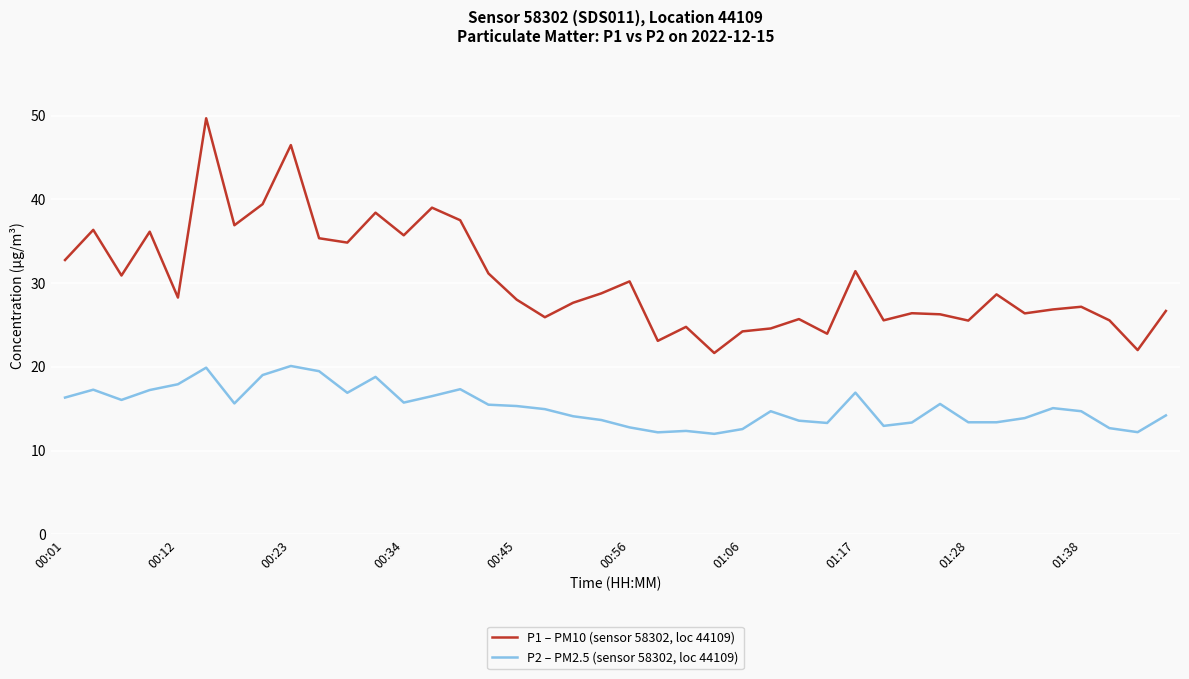

What is the difference between the maximum and minimum values in the P2 – PM2.5 (sensor 58302, loc 44109) series?

8.1